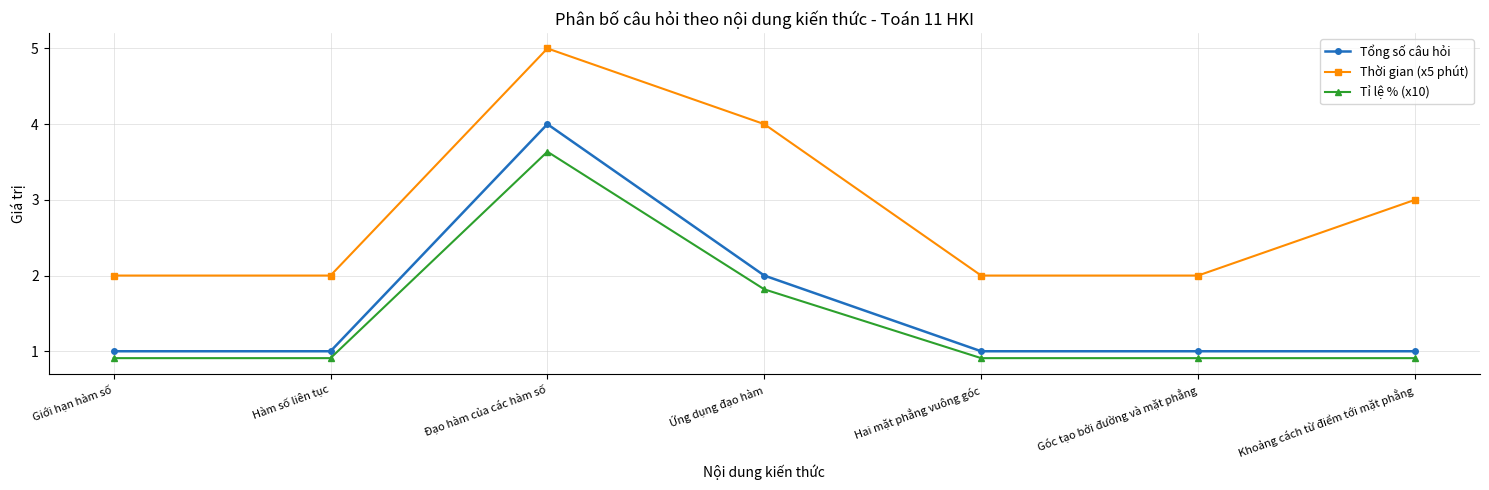

True or false: Tổng số câu hỏi has more than 0 interior local peaks.

True